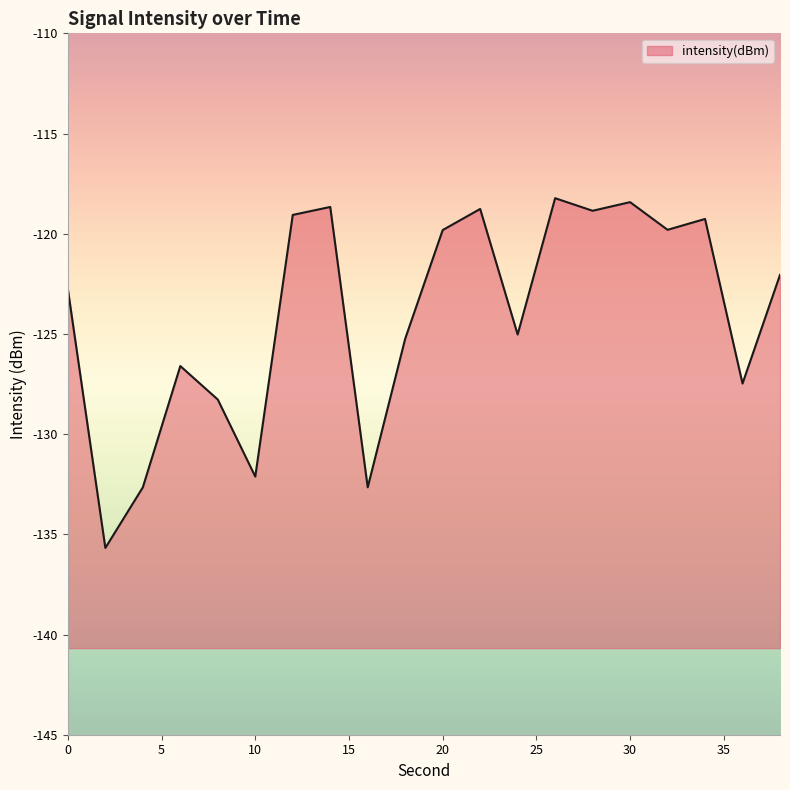

At which category does the data reach its first local valley?

2